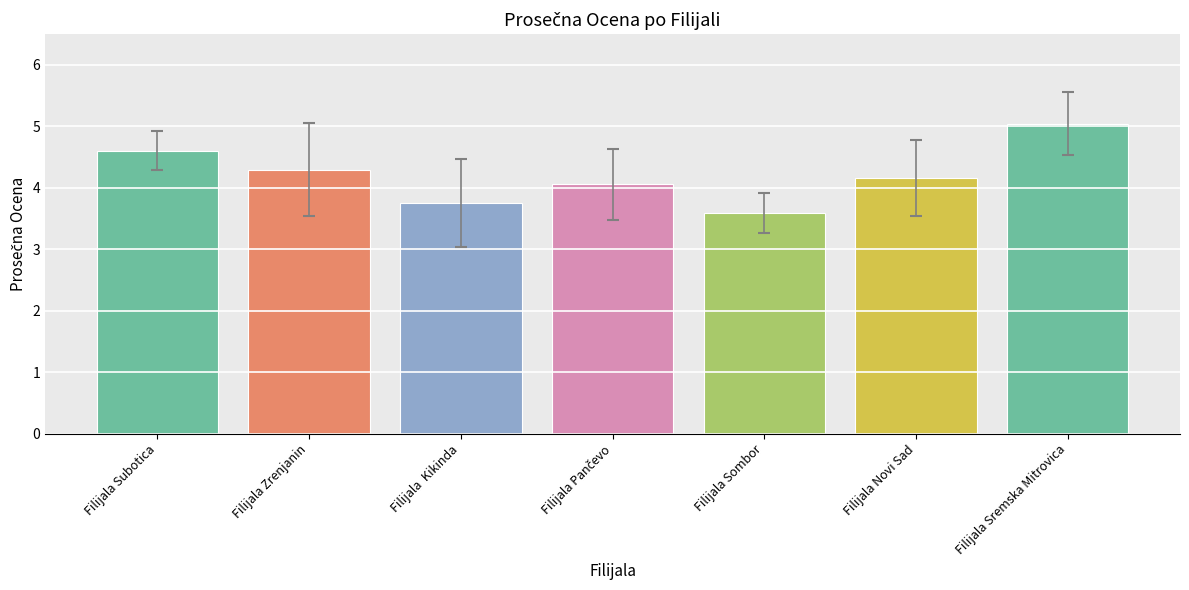

What is the value of the 7th bar from the left?

5.0